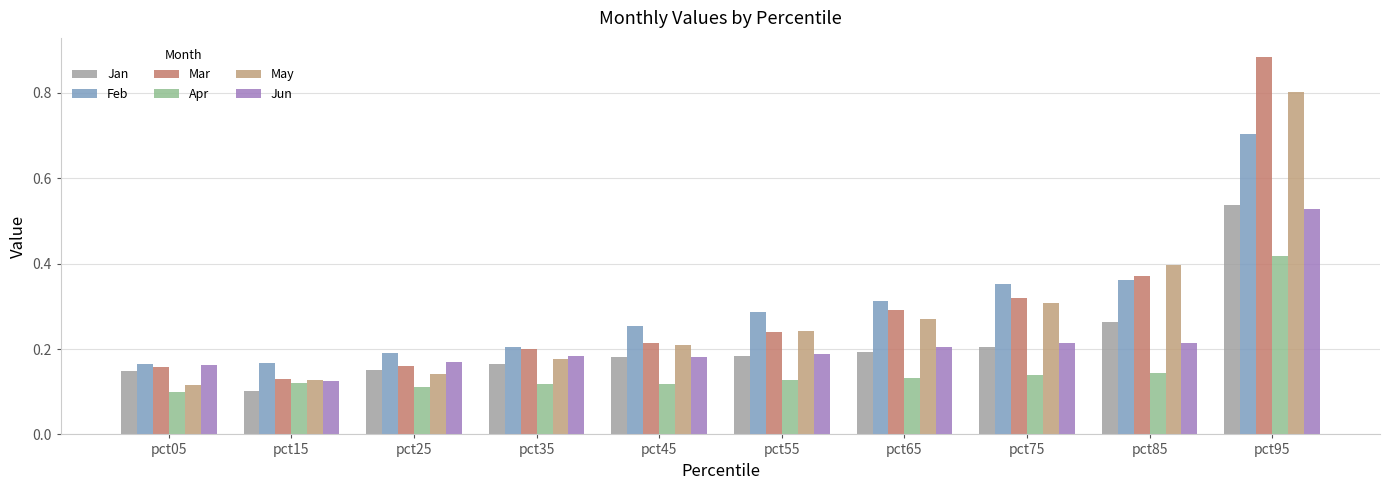

Rank the categories by May value from highest to lowest.

pct95, pct85, pct75, pct65, pct55, pct45, pct35, pct25, pct15, pct05